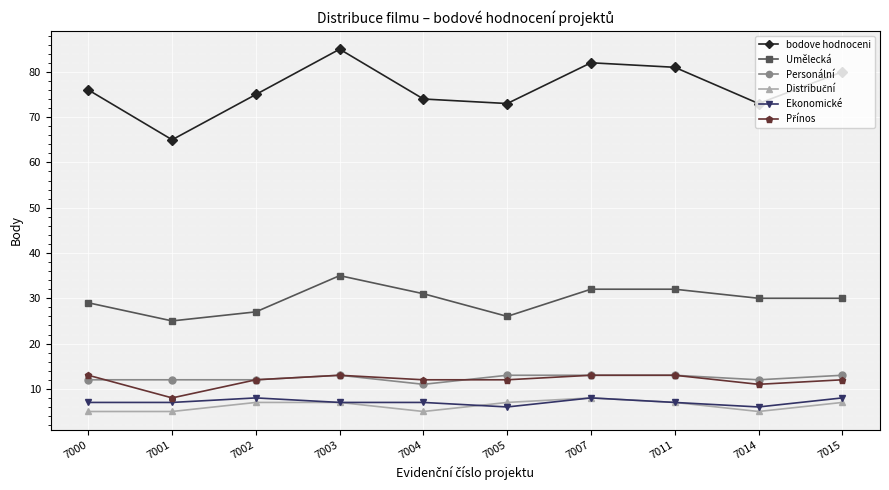

What is the minimum value for Umělecká?

25